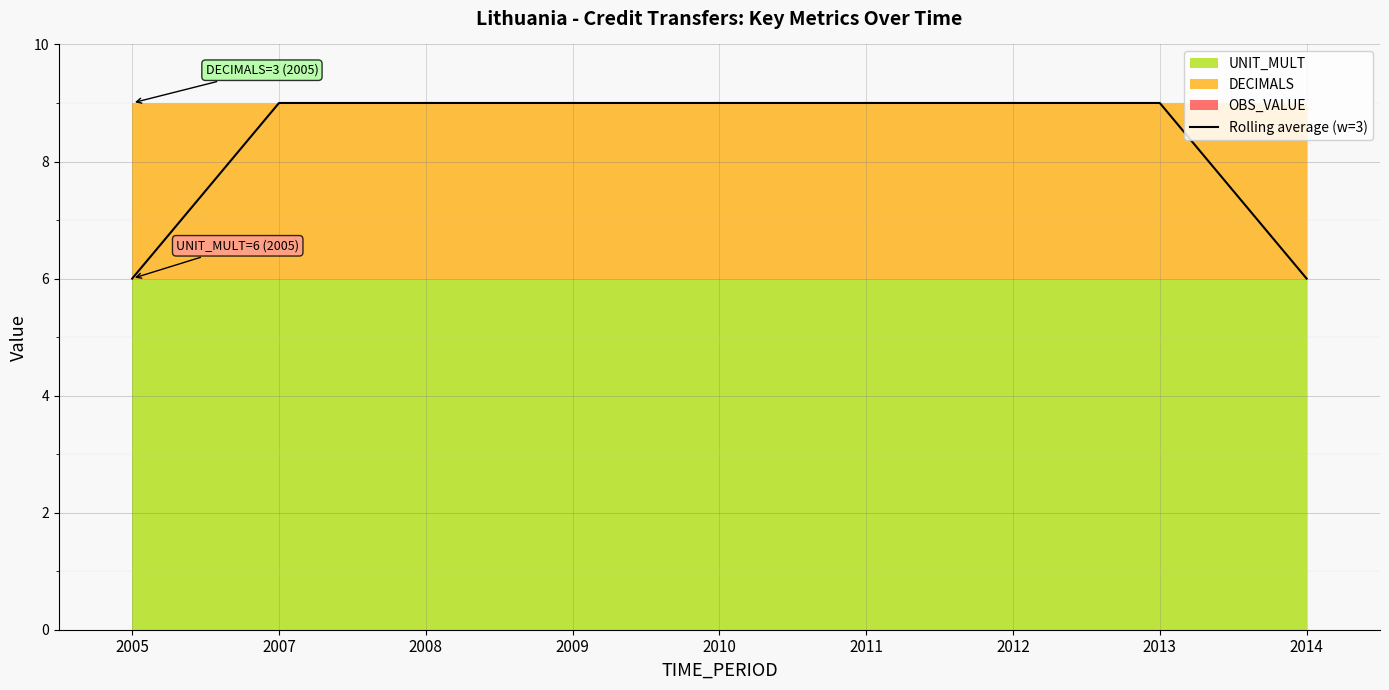

What is the average value?

8